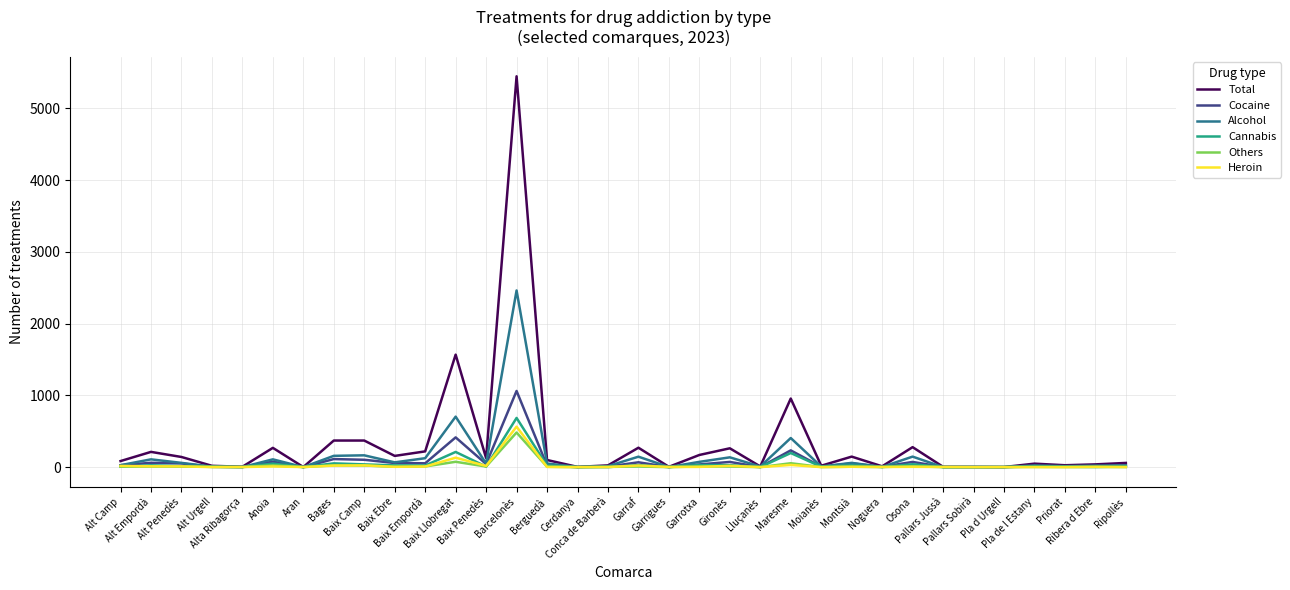

What is the difference between the highest and lowest values at Anoia?

259